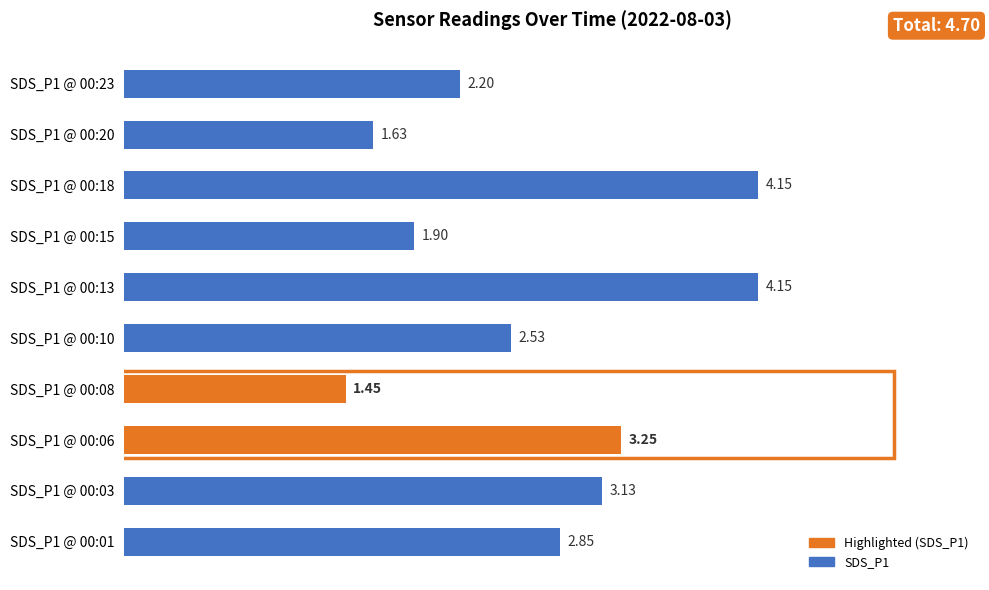

What is the change in value from SDS_P1 @ 00:03 to SDS_P1 @ 00:18?

+1.0